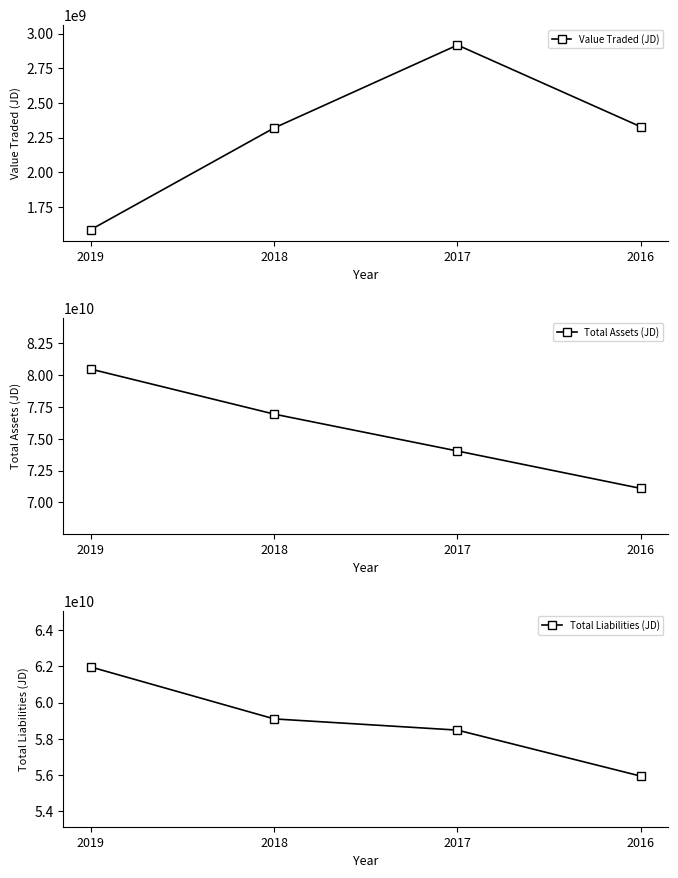

What is the value of the Total Assets (JD) point at the 1st from the left?

80474849993